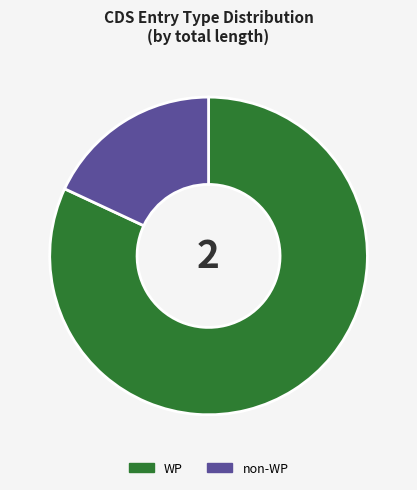

How many slices are in this pie chart?

2